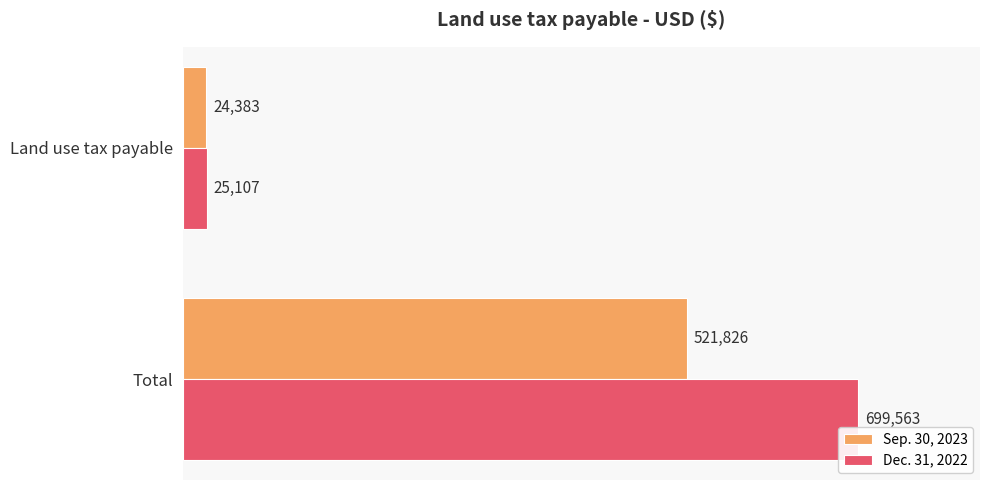

The Dec. 31, 2022 series shows 302014 at Total. True or false?

False